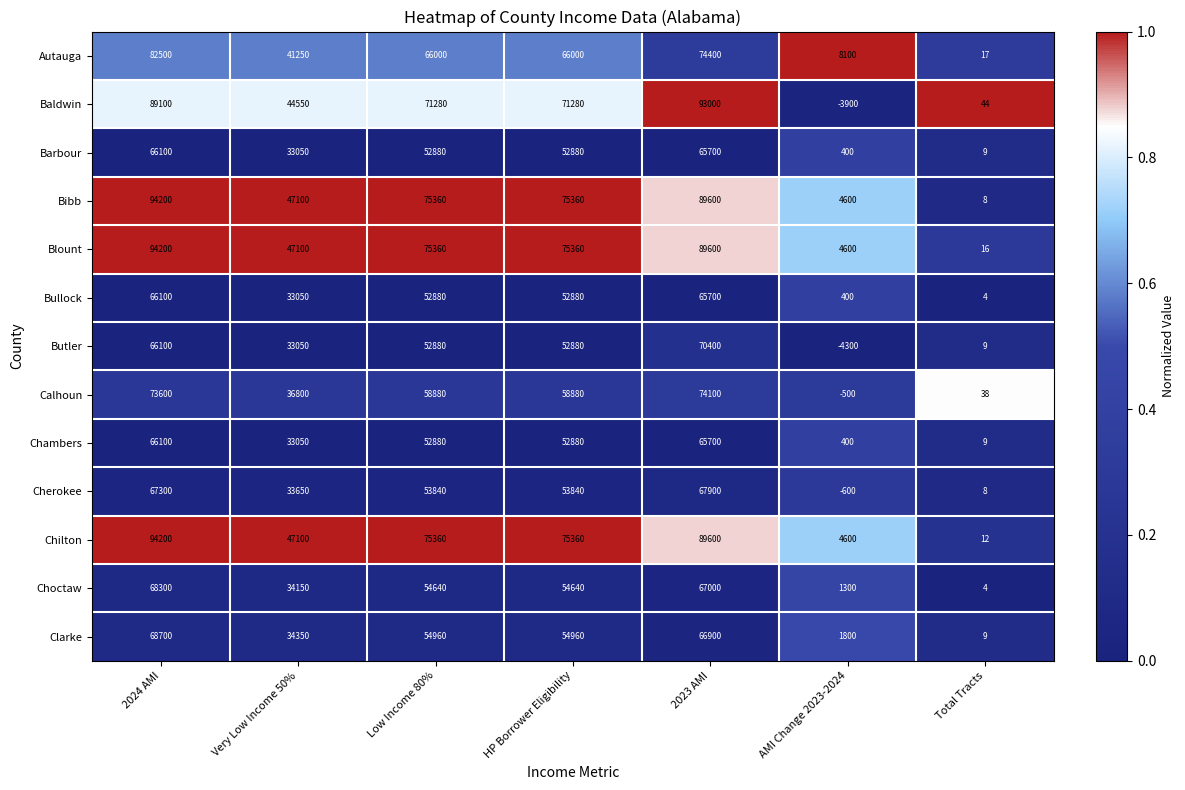

At which category is the sum across all series the highest?

2024 AMI